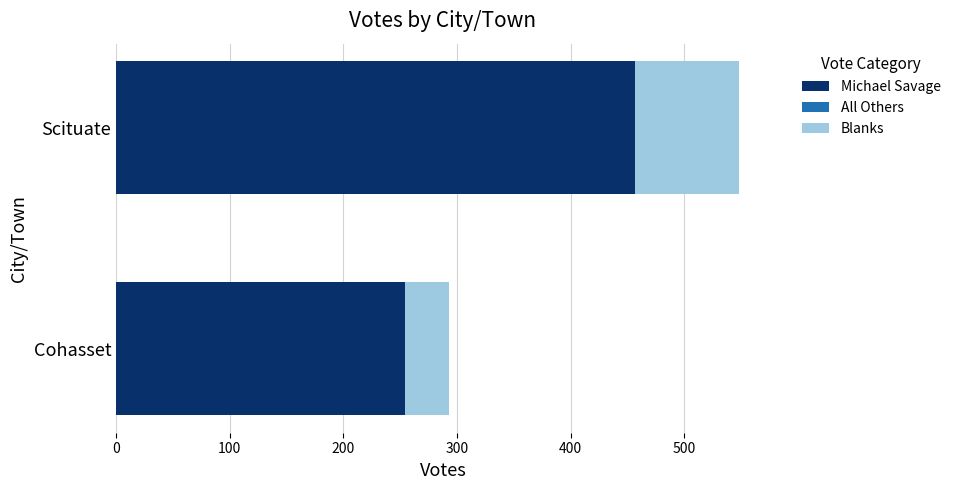

At which category is the sum across all series the highest?

Scituate